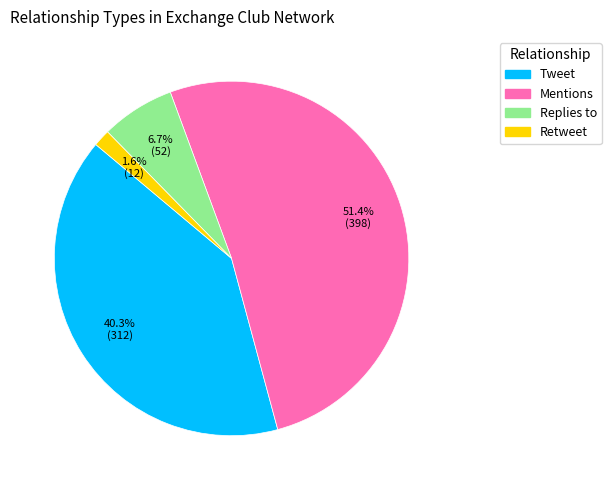

To the nearest percent, what is the combined percentage of Tweet and Retweet?

42%